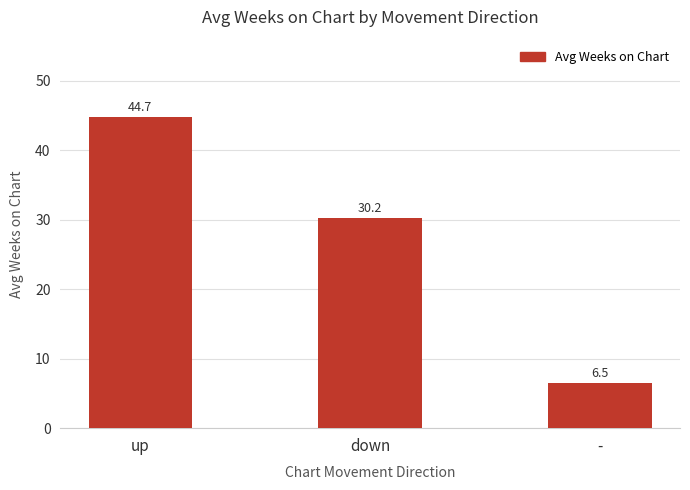

Rank the categories by value from highest to lowest.

up, down, -